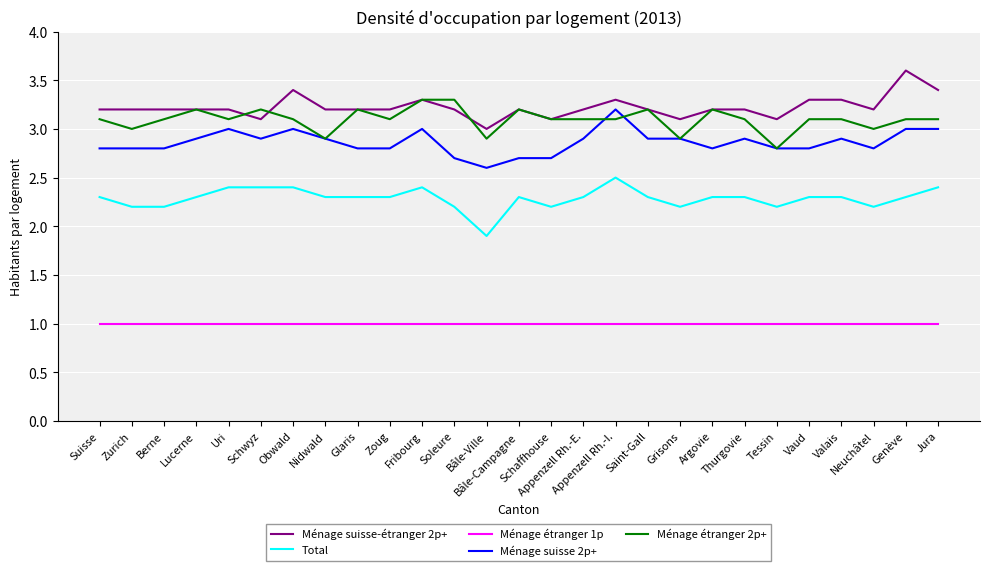

Read the Ménage étranger 2p+ value at Schwyz.

3.2